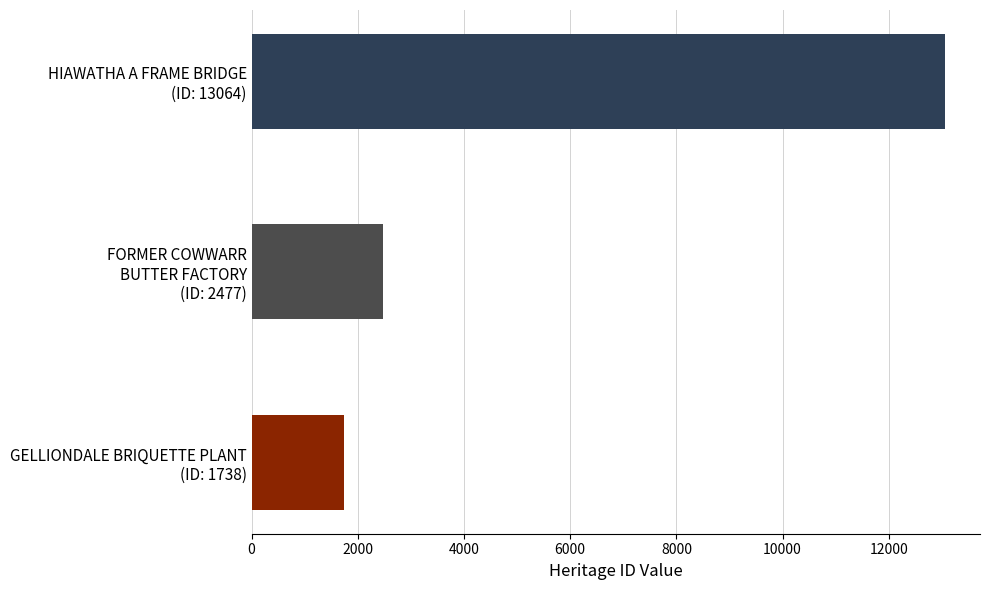

What is the difference between the maximum and second lowest values?

10587